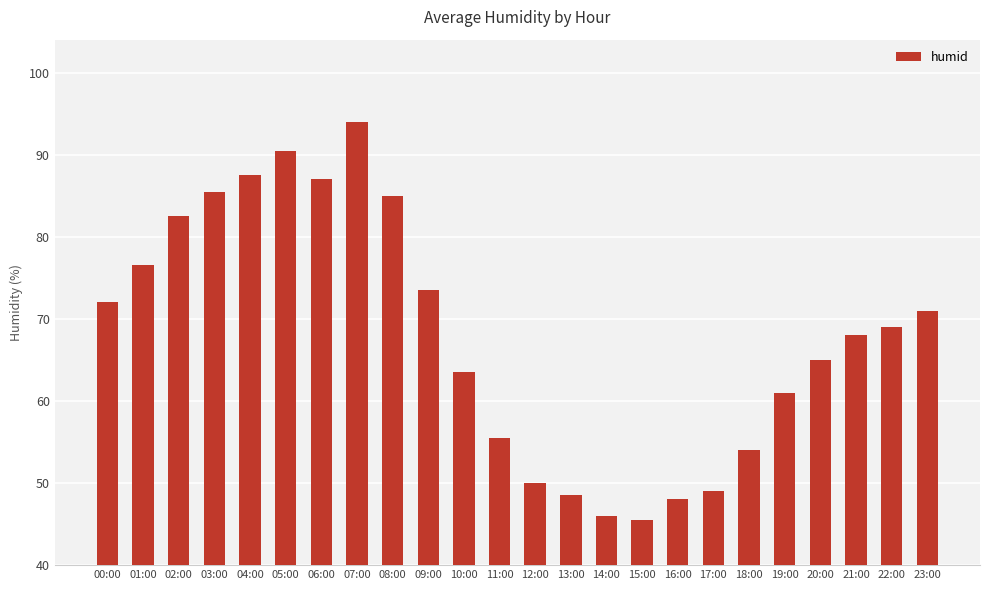

What is the label of the 18th bar from the left?

17:00